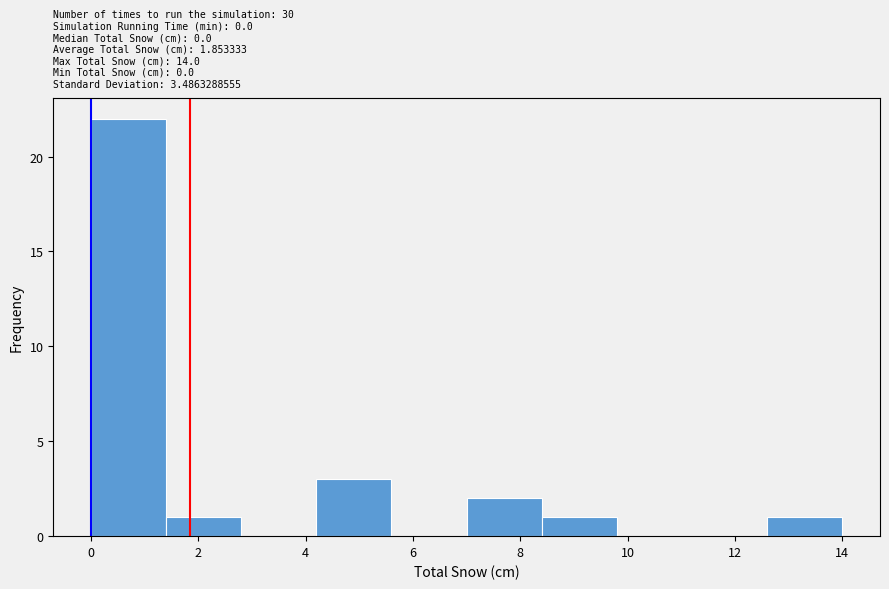

Which range on the x-axis has the tallest bar?

0.0 to 1.4